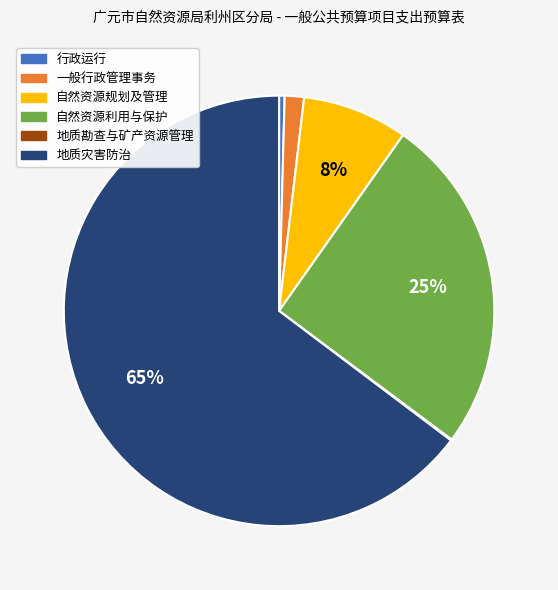

Which category has the biggest portion of the pie?

地质灾害防治